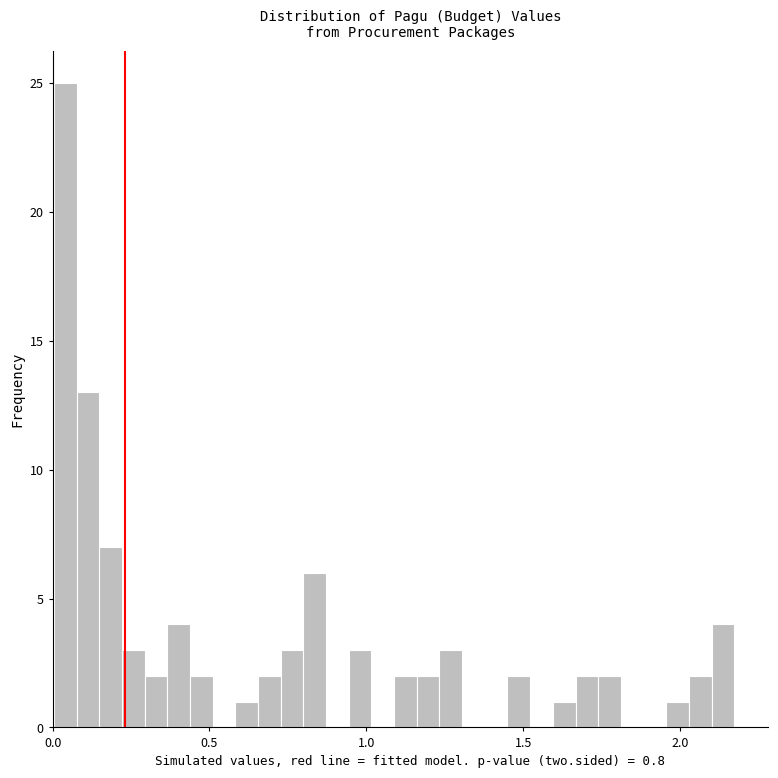

Around what value on the x-axis is the tallest bar? Give the approximate position of its centre, as read against the axis.

0.05